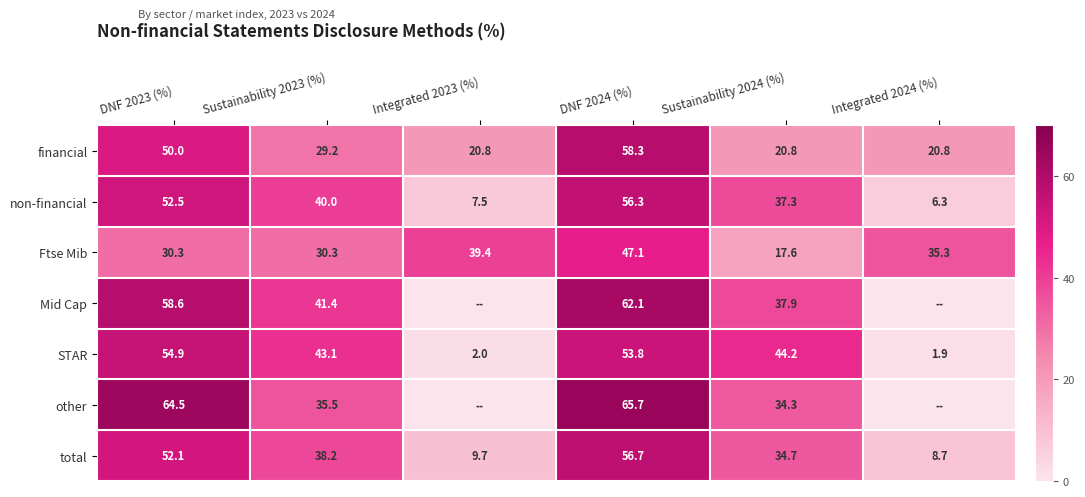

At DNF 2024 (%), list the series in order from largest to smallest.

other, Mid Cap, financial, total, non-financial, STAR, Ftse Mib